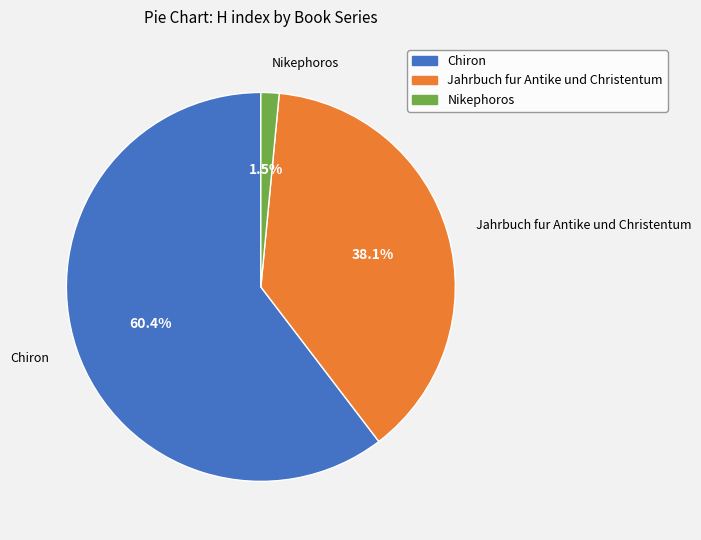

True or false: Jahrbuch fur Antike und Christentum accounts for 38% of the total.

True